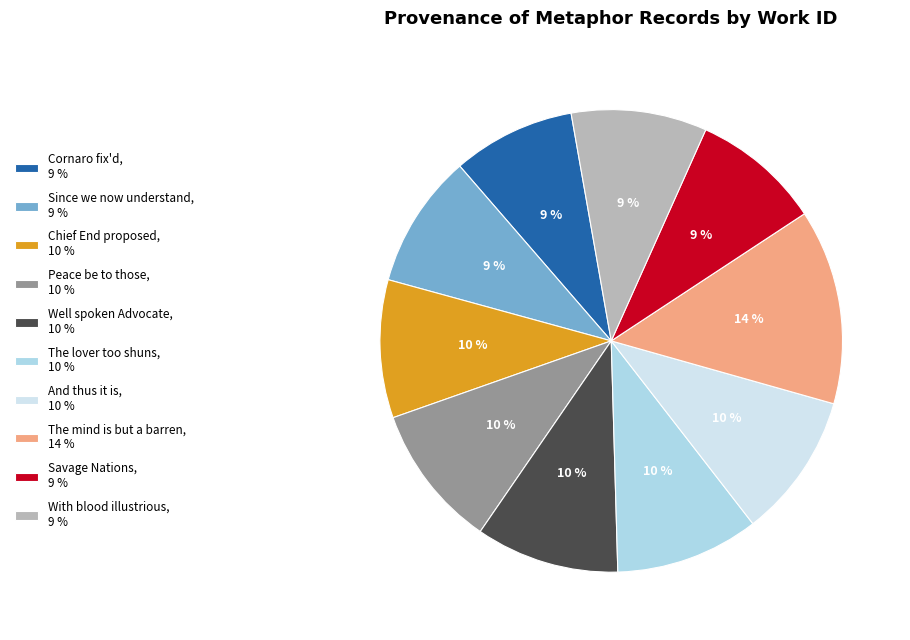

Do With blood illustrious, 9 % and Savage Nations, 9 % together represent more than half of the pie?

No